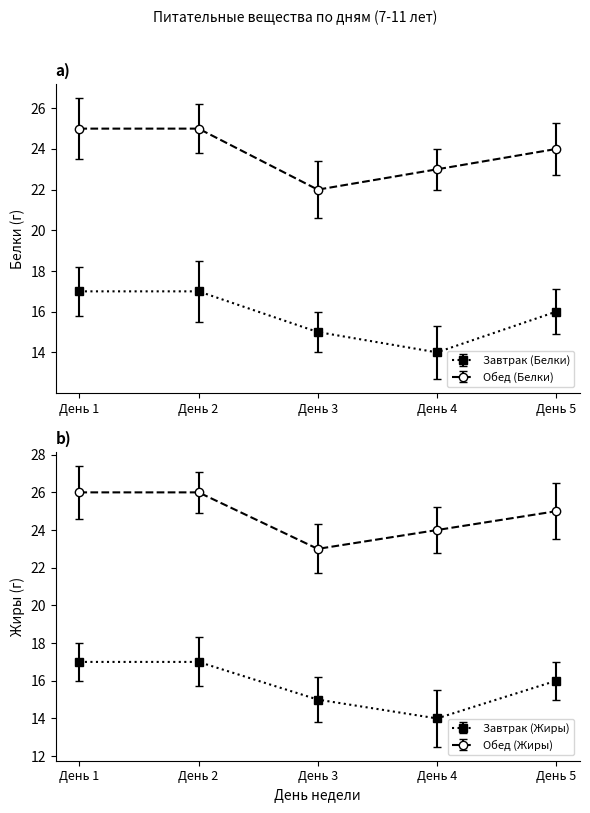

Rank the series at День 4 from highest to lowest value.

Обед (Жиры), Обед (Белки), Завтрак (Белки), Завтрак (Жиры)